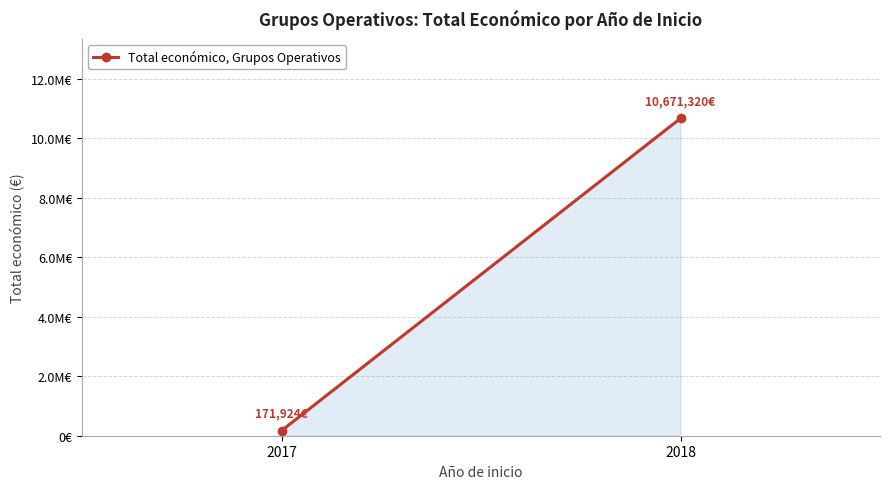

The value at 2017 is 171924. True or false?

True